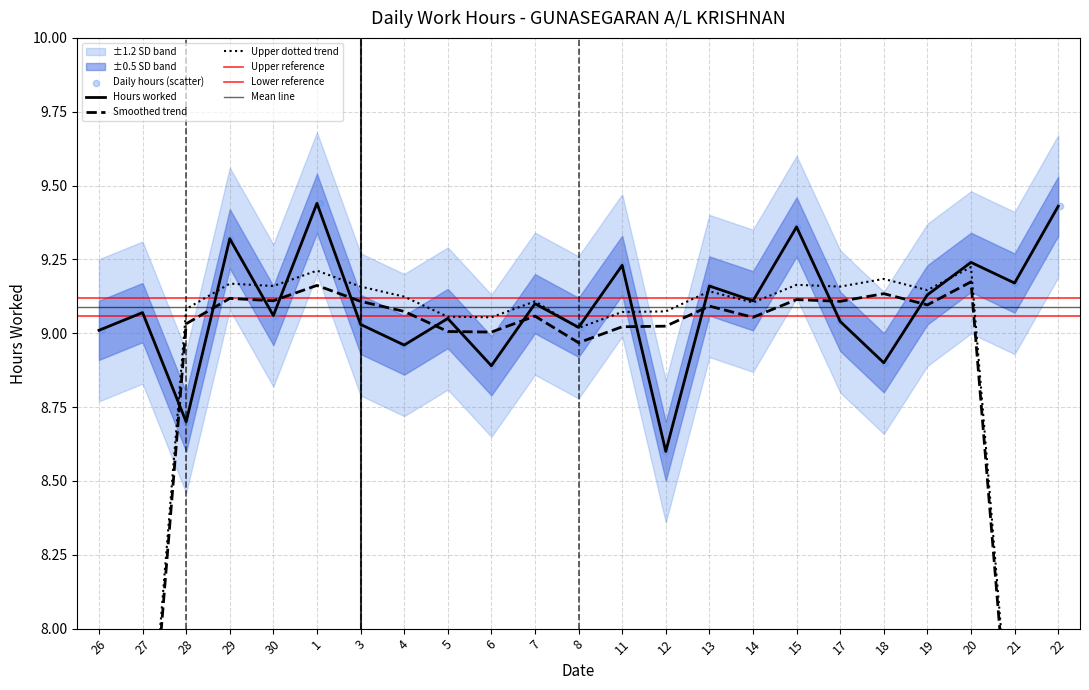

Approximately how many times larger is the value at 18 compared to 11?

1.0